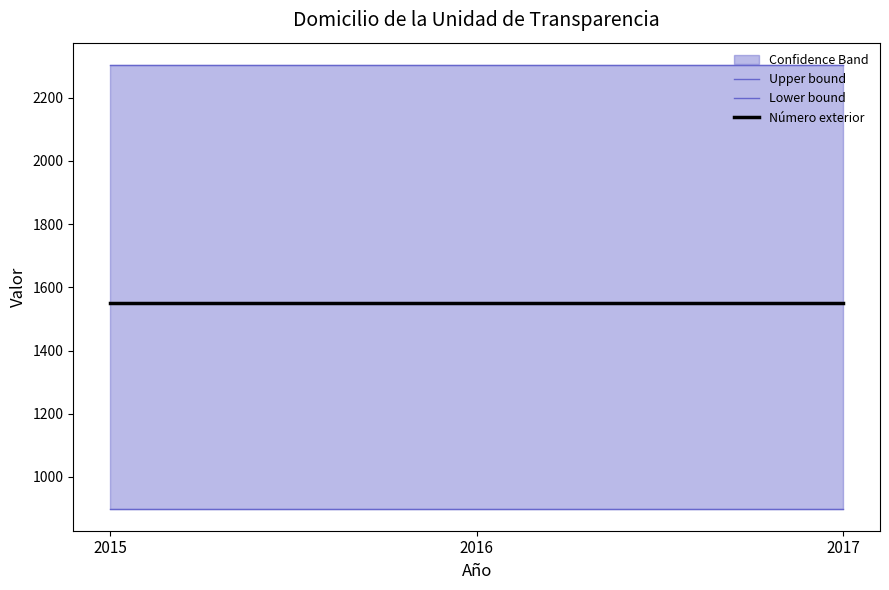

Does the chart have visible grid lines?

No